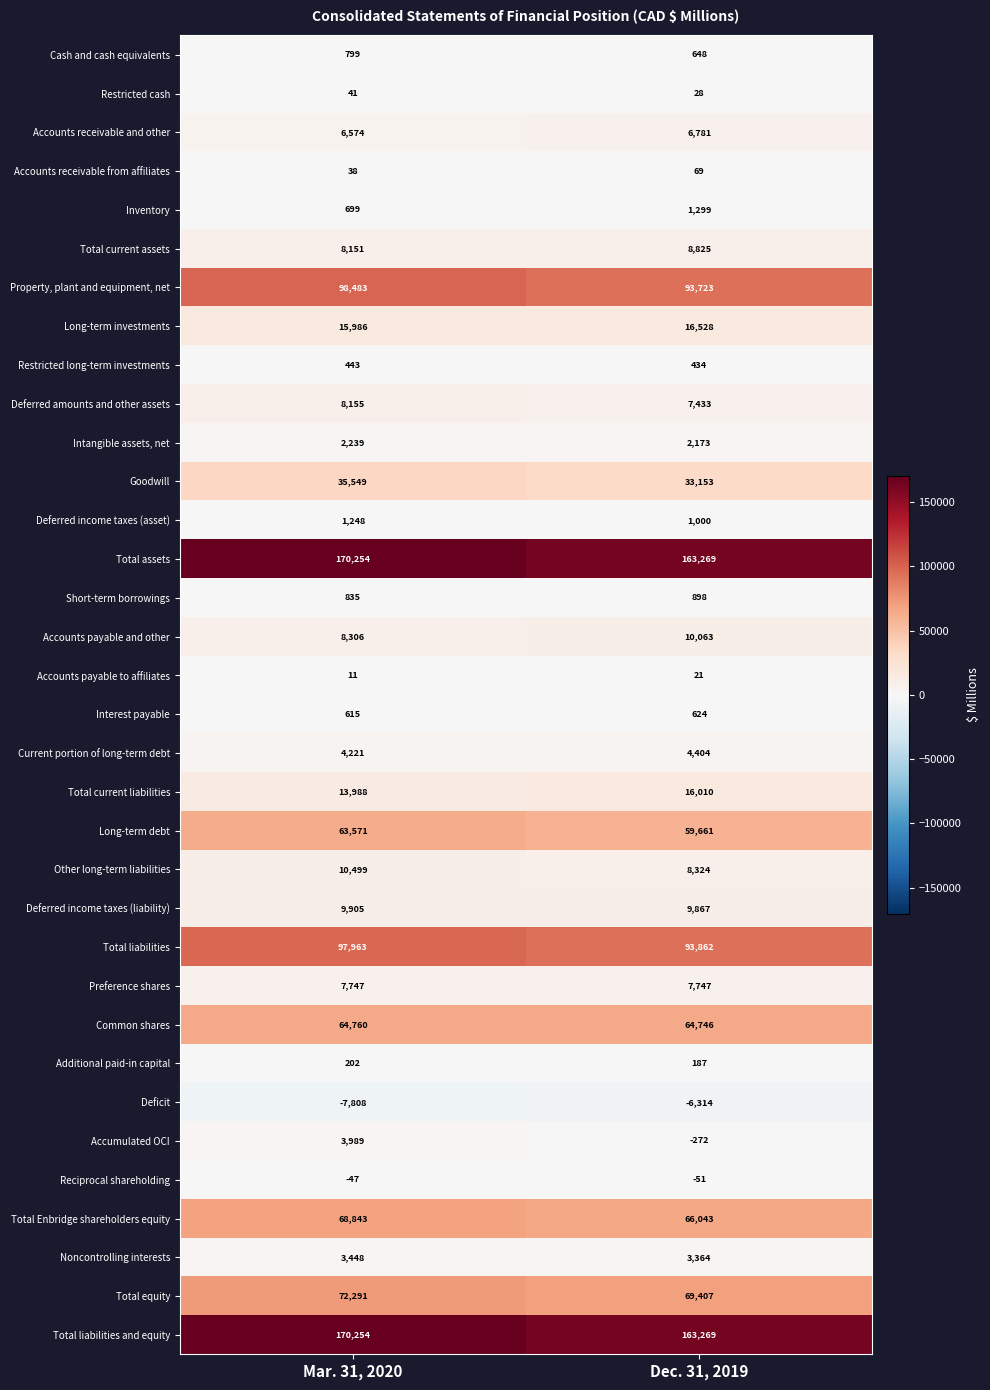

List the labels in order of Long-term debt value, largest first.

Mar. 31, 2020, Dec. 31, 2019